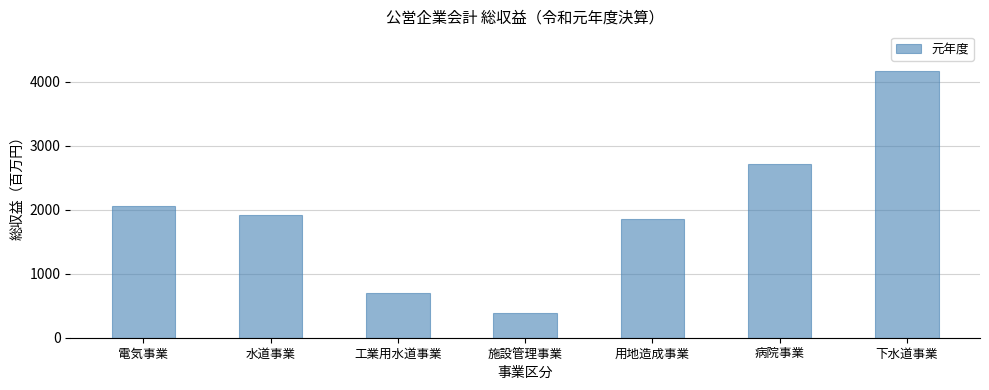

The value at 病院事業 is 2720. True or false?

True